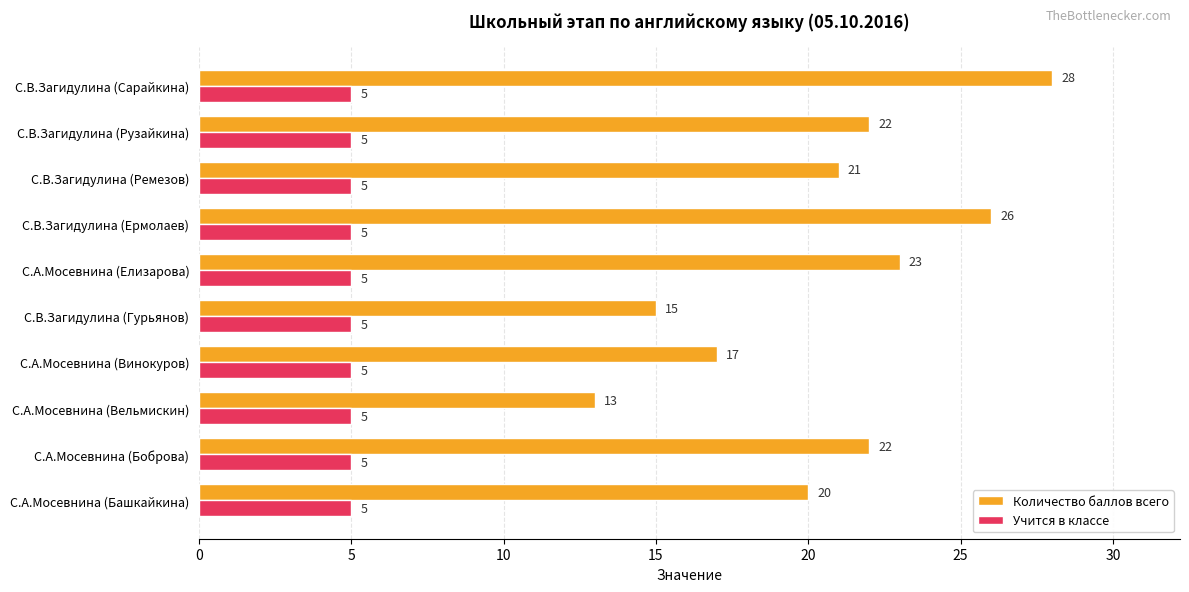

What is the spread (max minus min) of values at С.В.Загидулина (Гурьянов)?

10